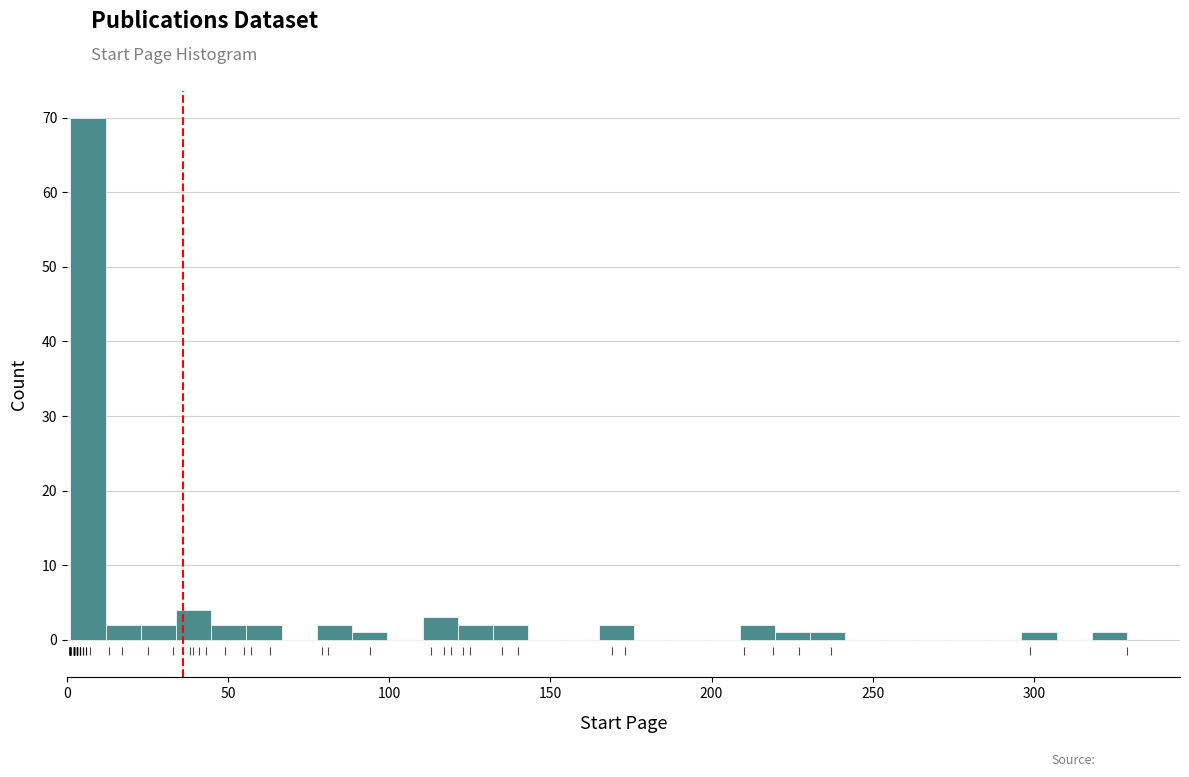

Around what value on the x-axis is the tallest bar? Give the approximate position of its centre, as read against the axis.

5